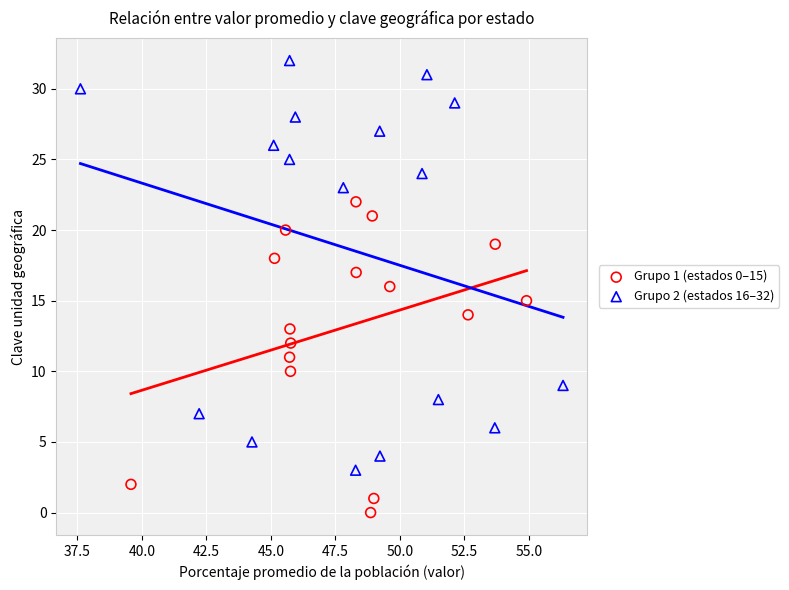

Which series contains the lowest Y value?

Grupo 1 (estados 0–15)